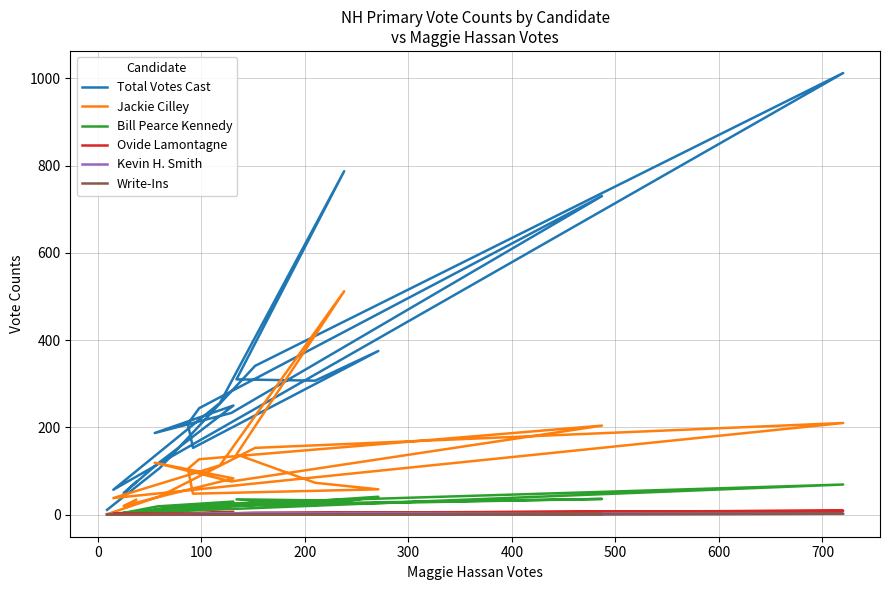

How many times do Ovide Lamontagne and Write-Ins cross each other?

1